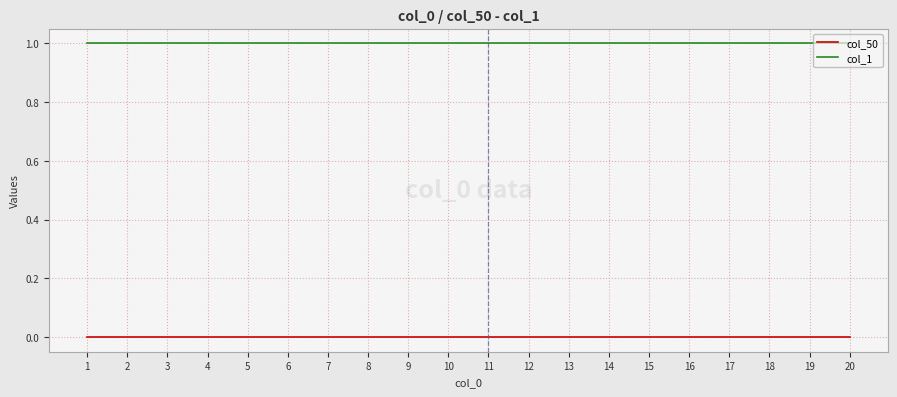

Does the chart display data point markers on the line(s)?

No